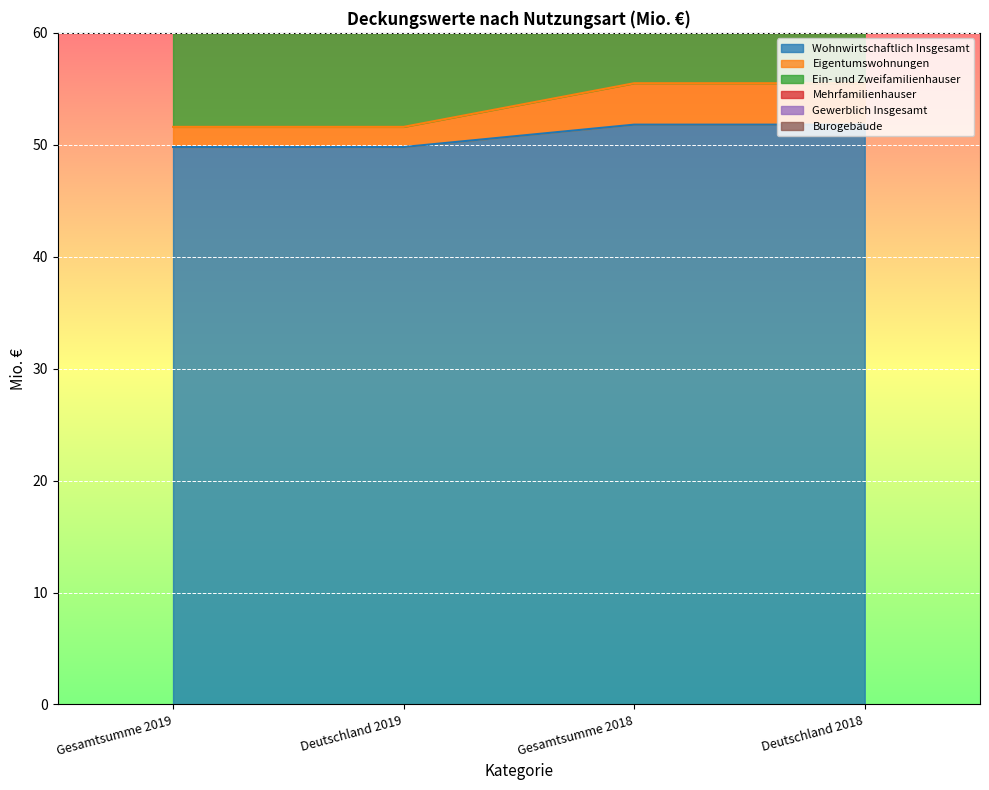

Count the Eigentumswohnungen values in the range 51 to 55.

2